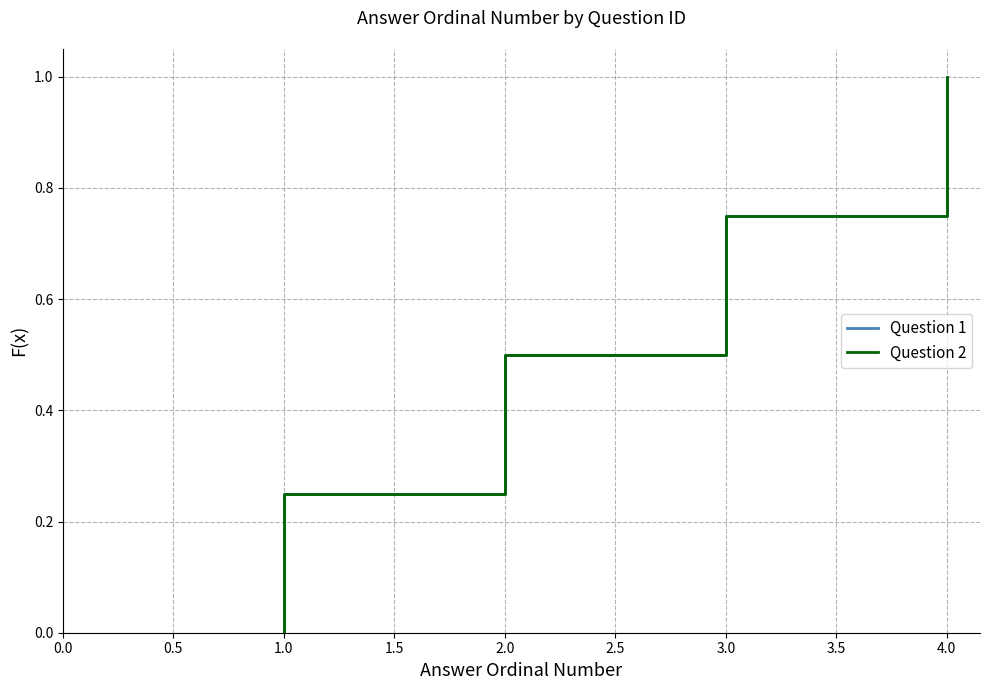

Reading left to right, extract all data points from this chart.

Question 1: 0.0	0.2	0.5	0.8	1.0
Question 2: 0.0	0.2	0.5	0.8	1.0